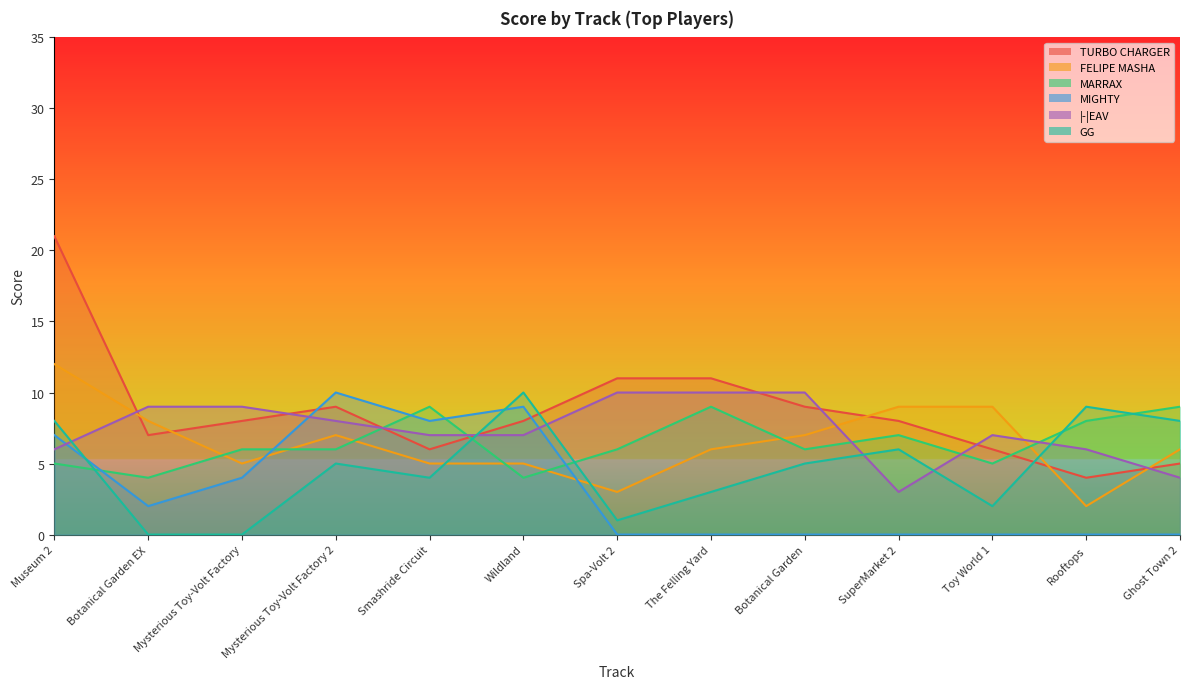

Is it true that MIGHTY equals 0 at Rooftops?

True